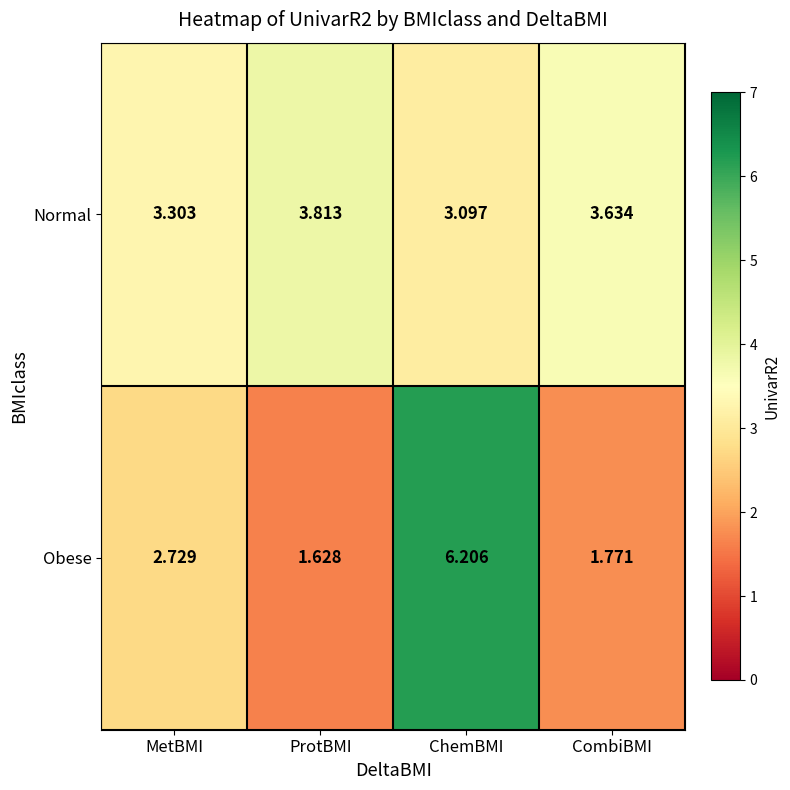

What is the total value across all series at MetBMI?

6.0